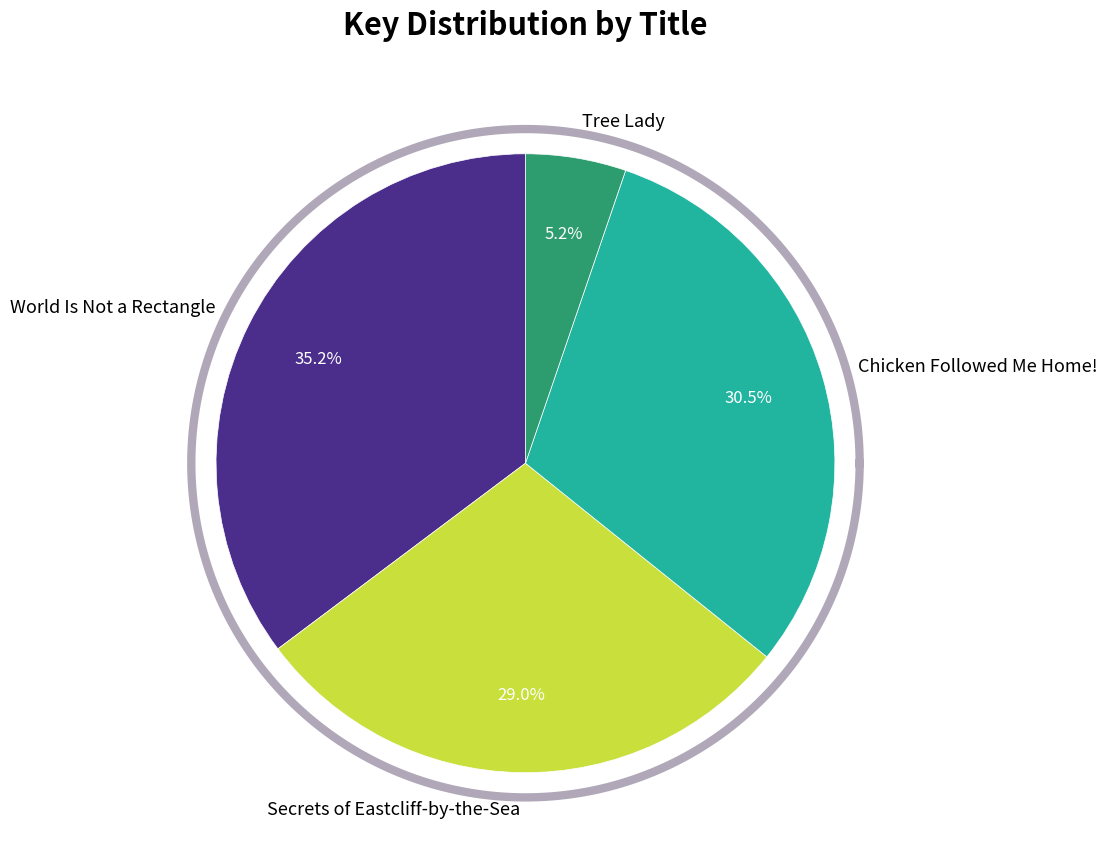

Which has a higher value, Tree Lady or World Is Not a Rectangle?

World Is Not a Rectangle